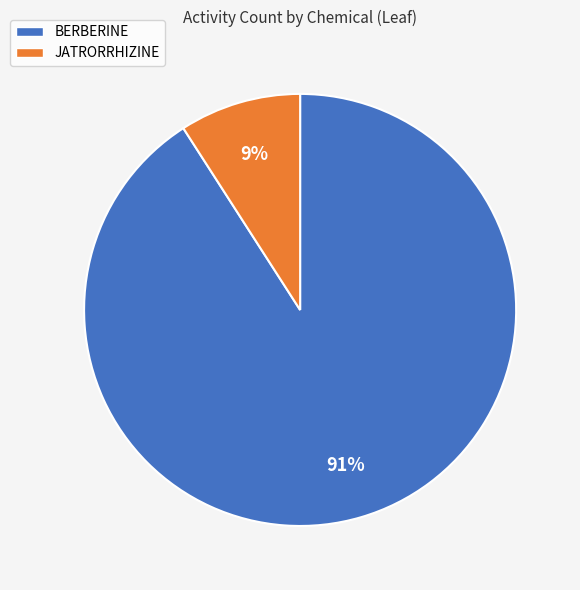

Does JATRORRHIZINE represent more than half of the total?

No